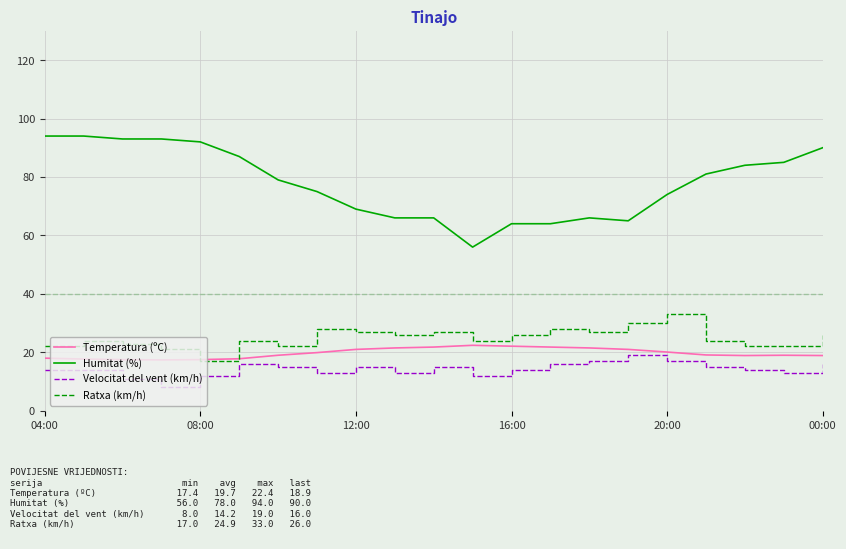

True or false: Humitat (%) and Ratxa (km/h) cross at least once.

False